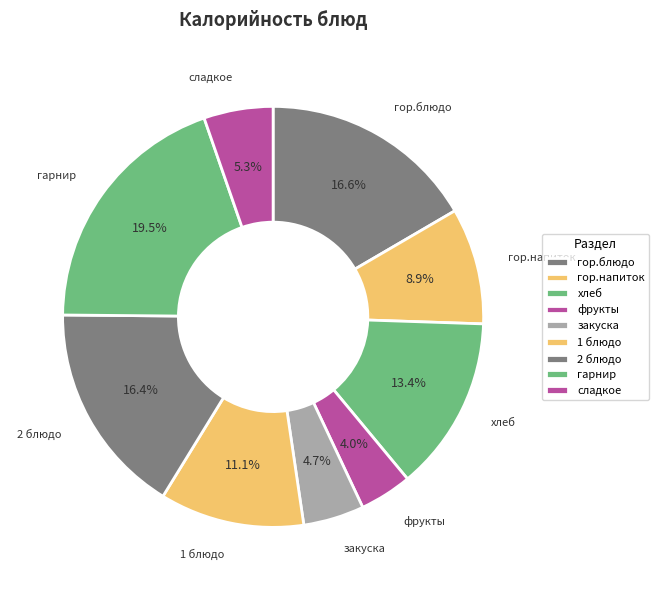

To the nearest percent, what is the average slice percentage?

11%